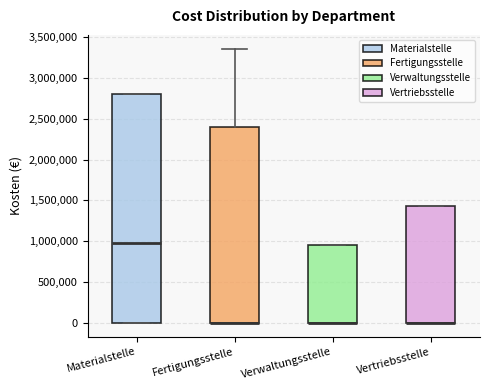

Reading left to right, transcribe this box plot: for each box, give where its median line is, the range the box spans, and where its two whiskers end, as read against the y-axis. The values are not printed on the chart, so give them approximately, as read against the axis.

Materialstelle: median 1000000, box 0 to 2800000, whiskers 0 to 2800000
Fertigungsstelle: median 0 (drawn on the box's lower edge), box 0 to 2400000, whiskers 0 to 3350000
Verwaltungsstelle: median 0 (drawn on the box's lower edge), box 0 to 950000, whiskers 0 to 950000
Vertriebsstelle: median 0 (drawn on the box's lower edge), box 0 to 1450000, whiskers 0 to 1450000